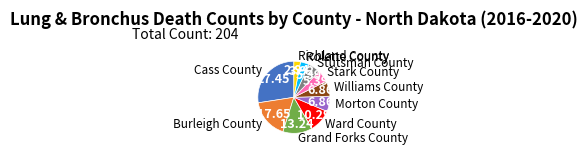

Which slice is the smallest?

Richland County